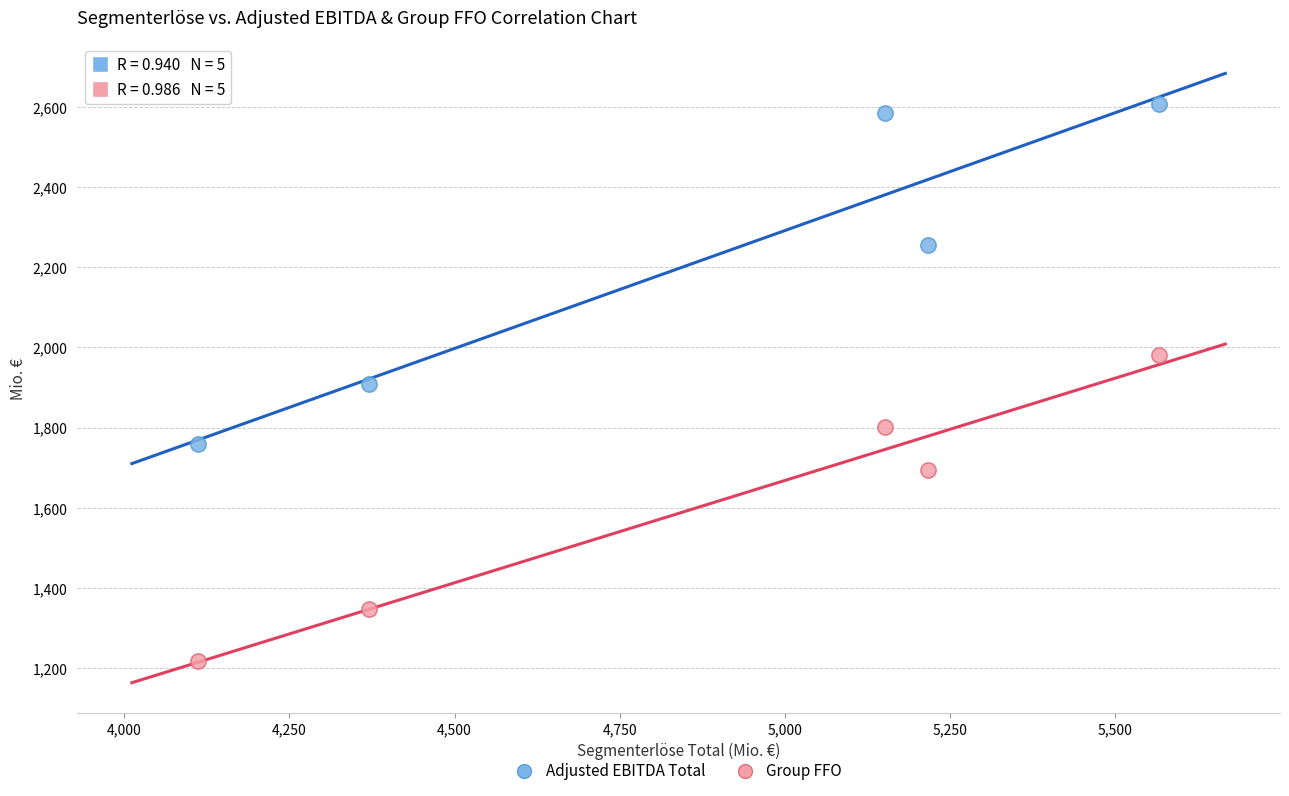

Which series reaches the minimum Y coordinate?

Group FFO